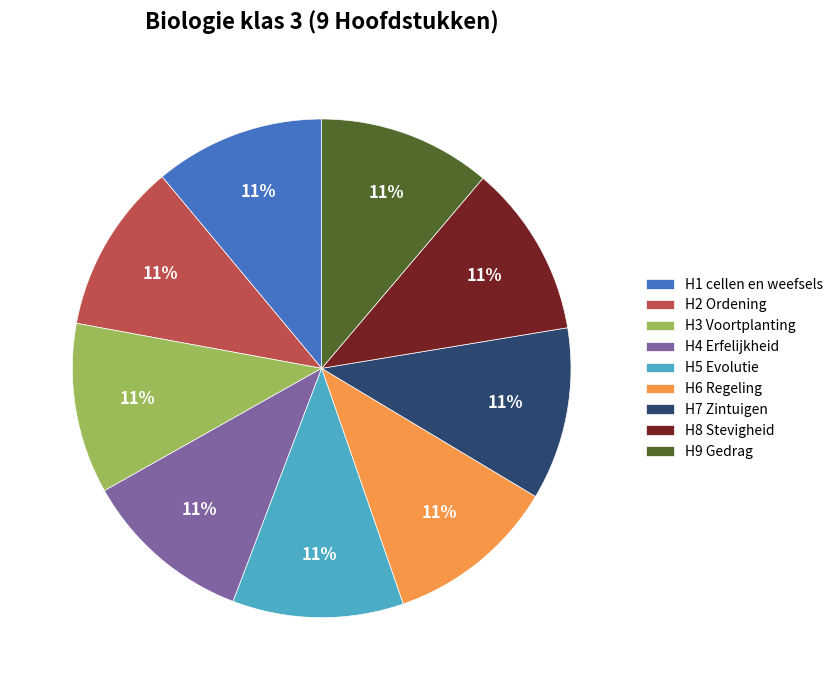

Is there a majority slice in this chart?

No